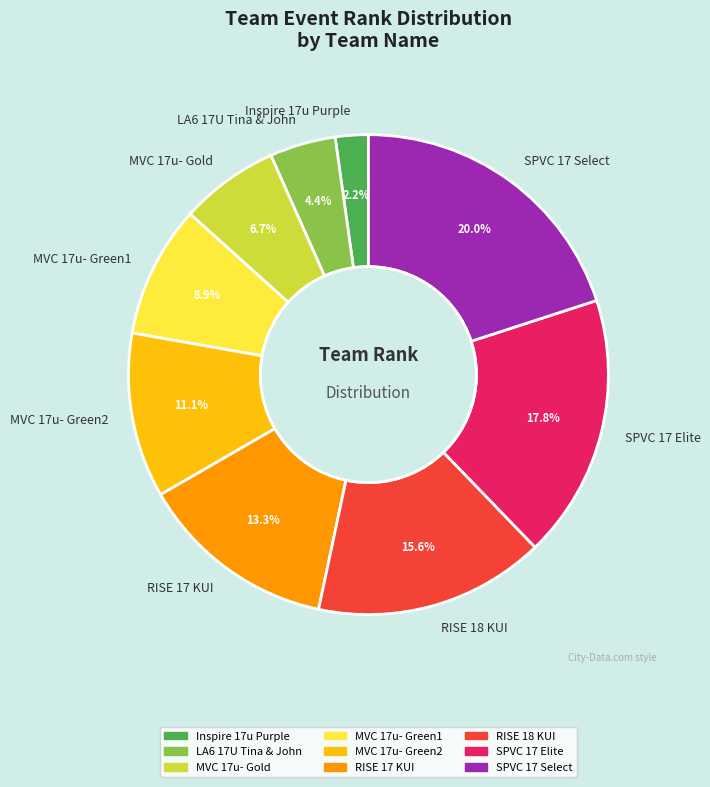

To the nearest percent, what percentage of the pie is RISE 18 KUI?

16%